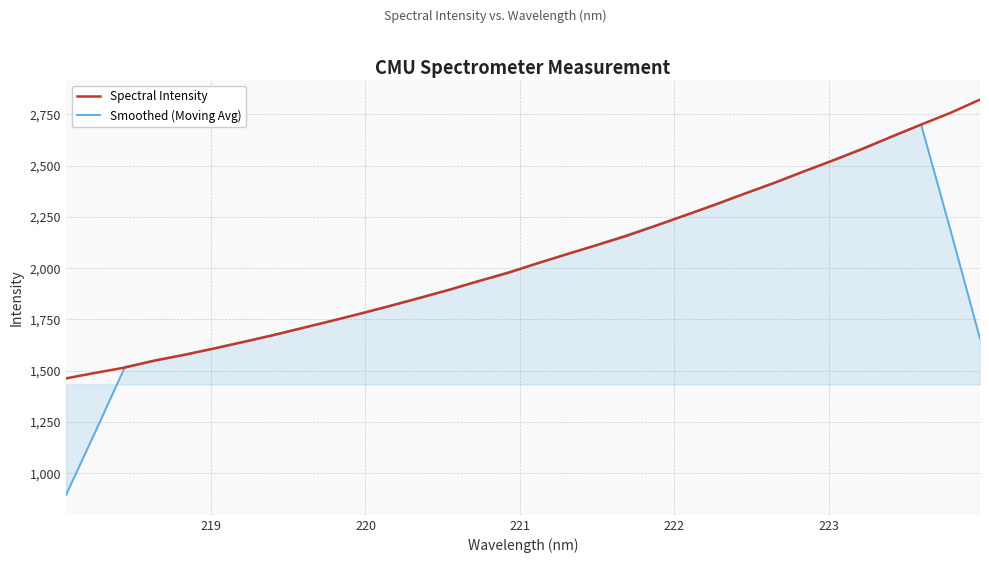

Which series has the widest spread of values?

Smoothed (Moving Avg)